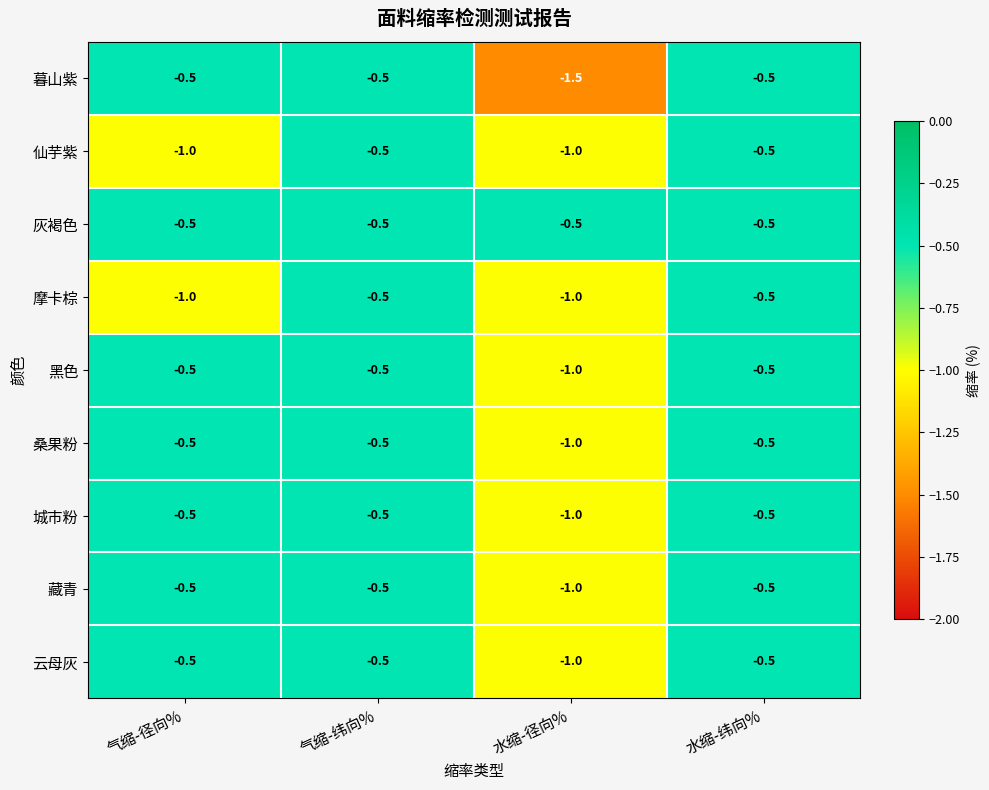

What is the minimum value shown in the chart?

-1.5